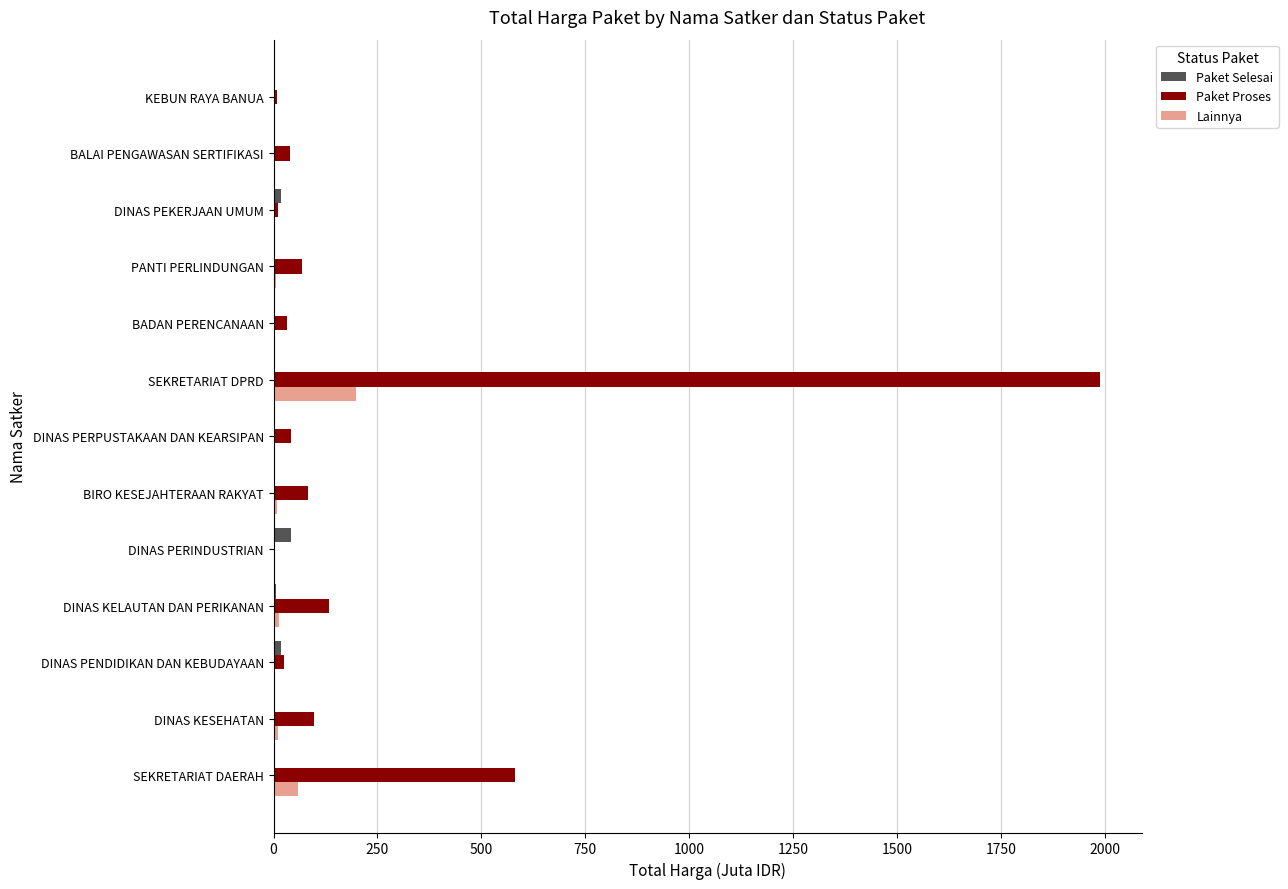

At which category is the sum across all series the highest?

SEKRETARIAT DPRD